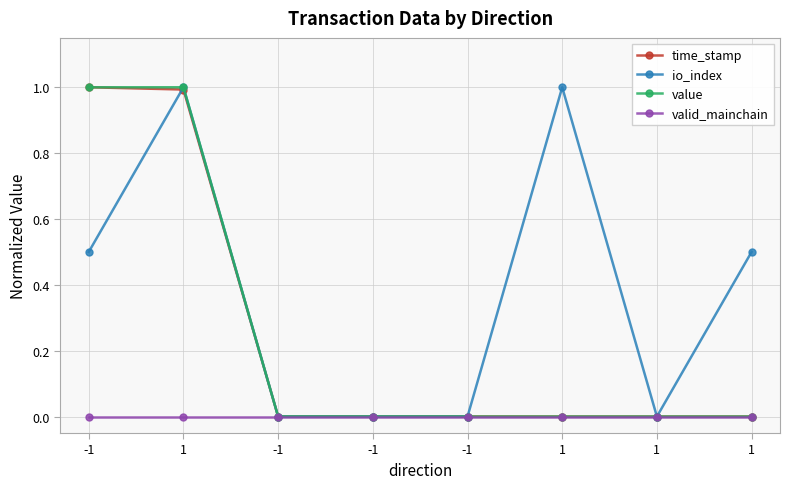

Count the value values in the range 0 to 1.

8